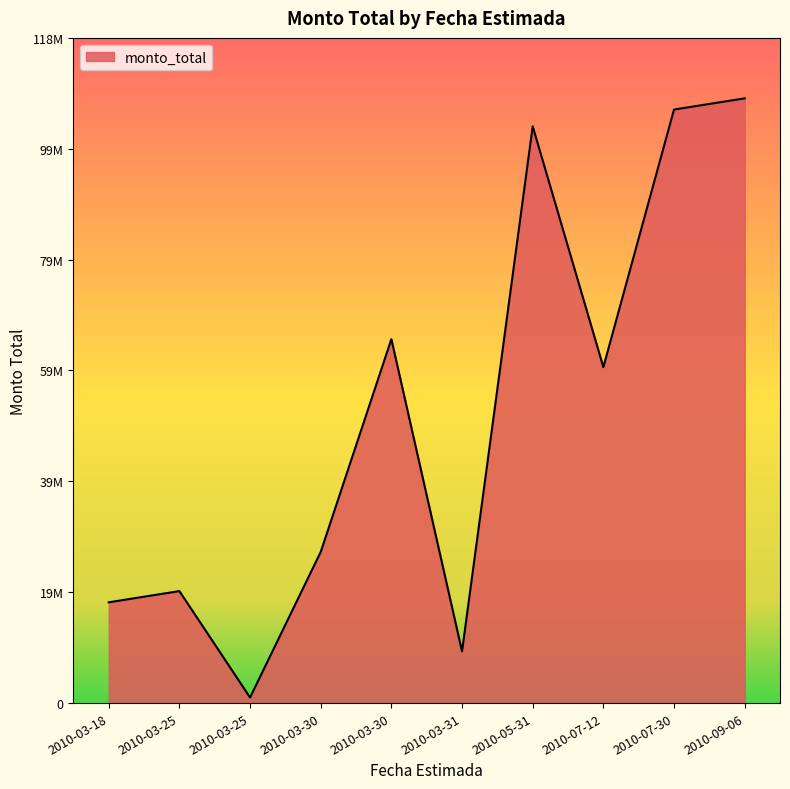

How many points are higher than both their immediate neighbors (excluding endpoints)?

3